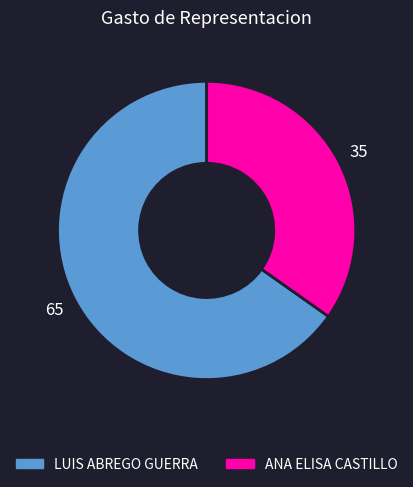

What is the majority slice?

LUIS ABREGO GUERRA